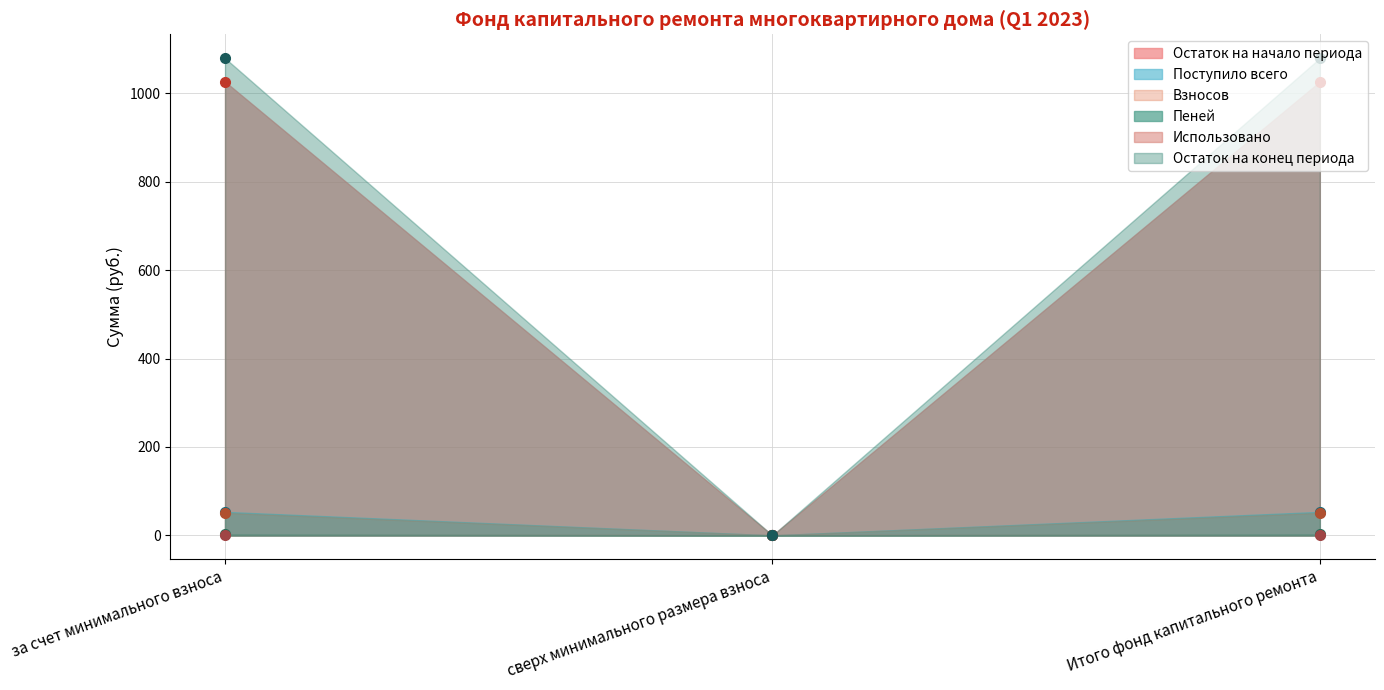

What is the value of the Взносов point at the 3rd from the left?

51.0